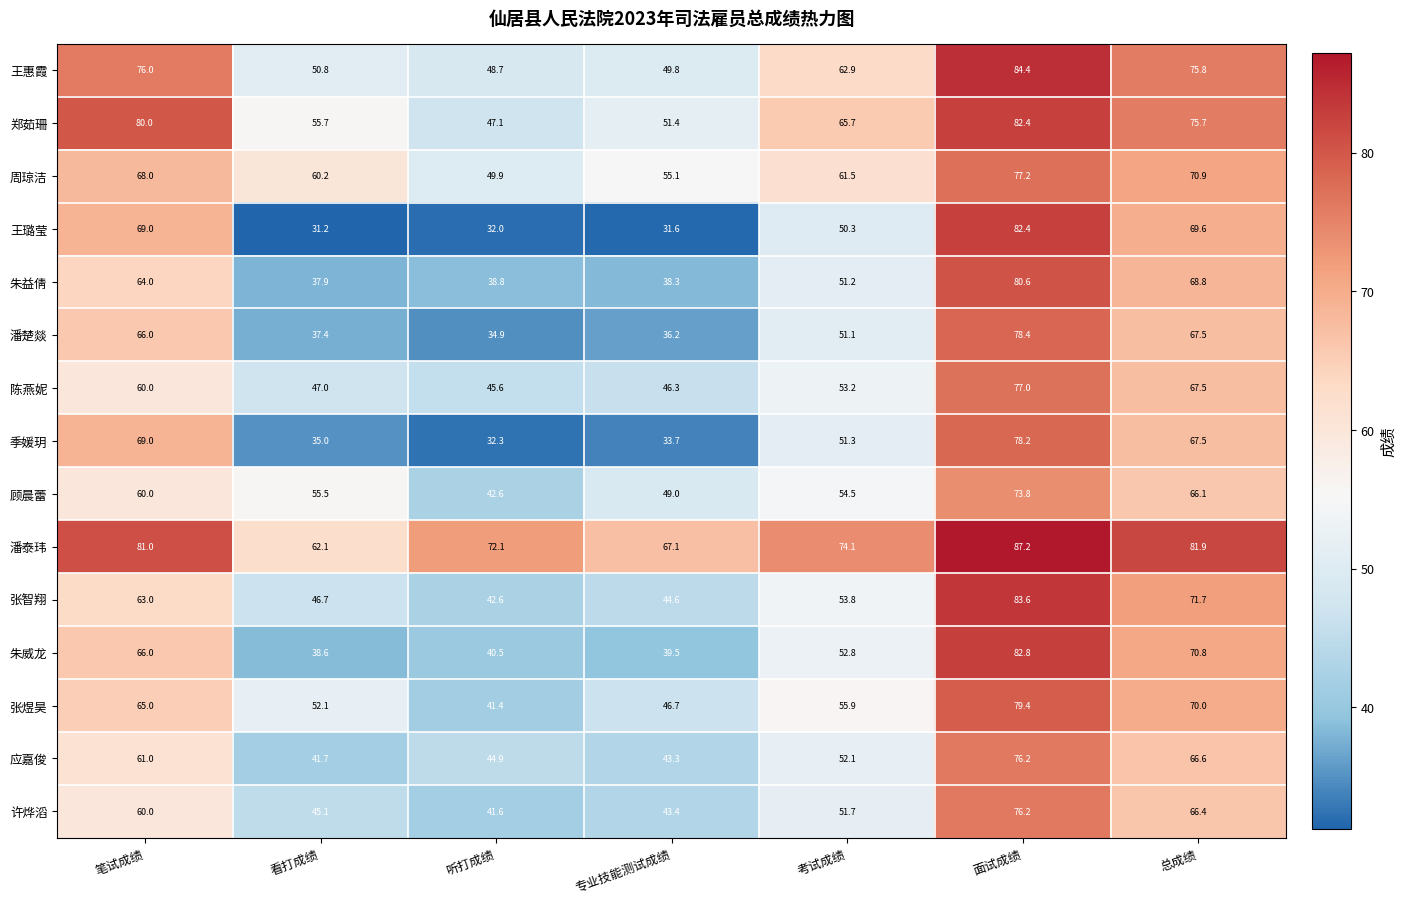

Which label corresponds to the largest value in the chart?

面试成绩